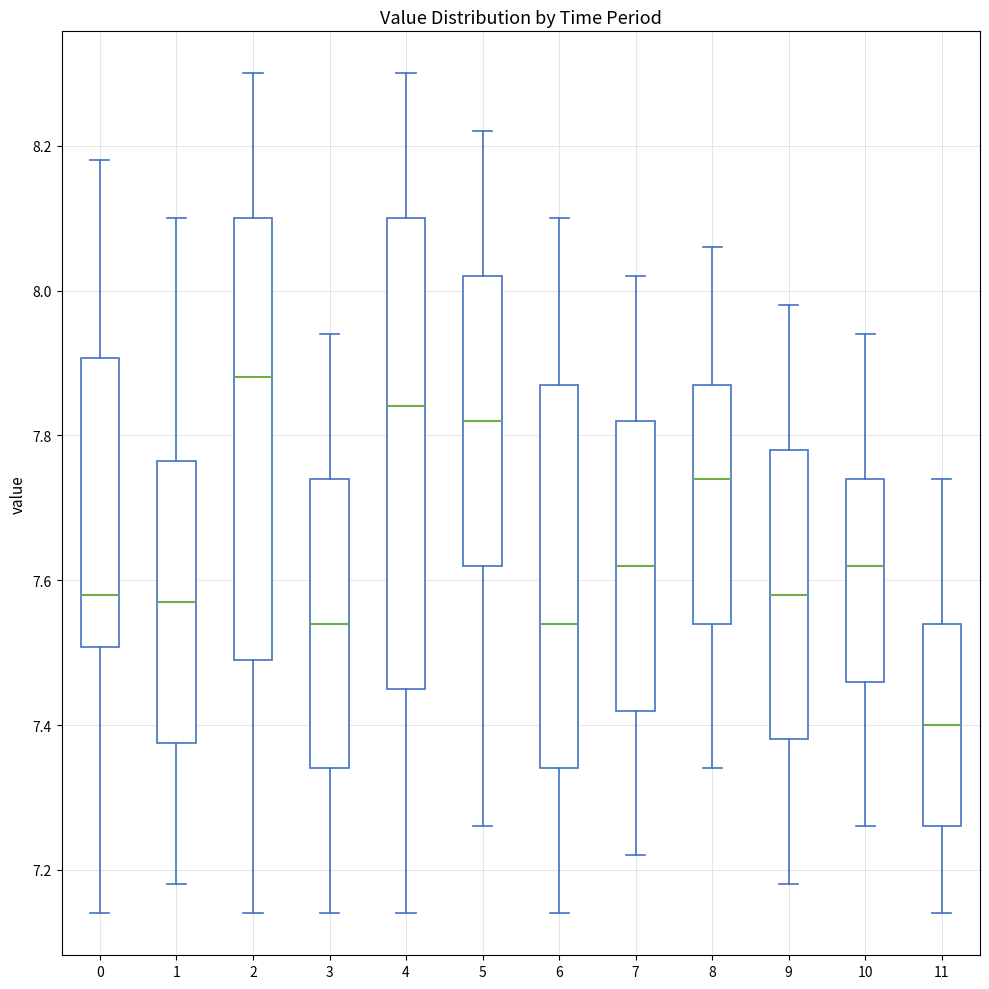

Comparing the boxes themselves (not the whiskers), which one is the tallest?

4